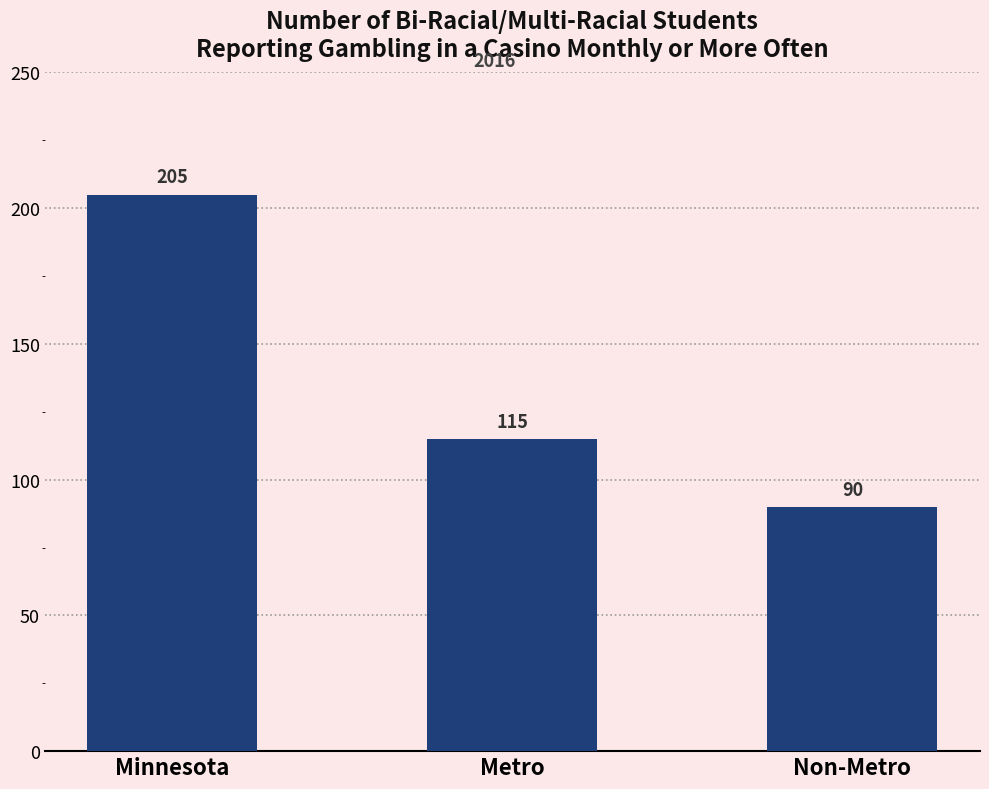

How many bars are there in total?

3